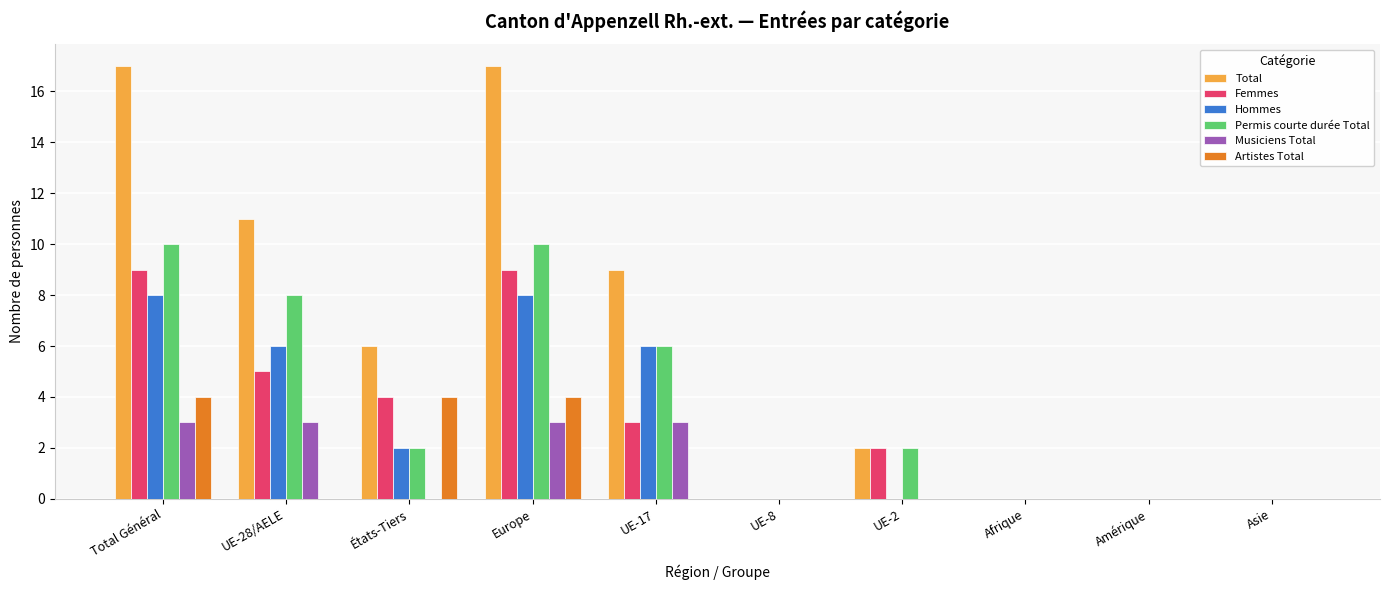

What is the approximate value of Total at Europe?

17